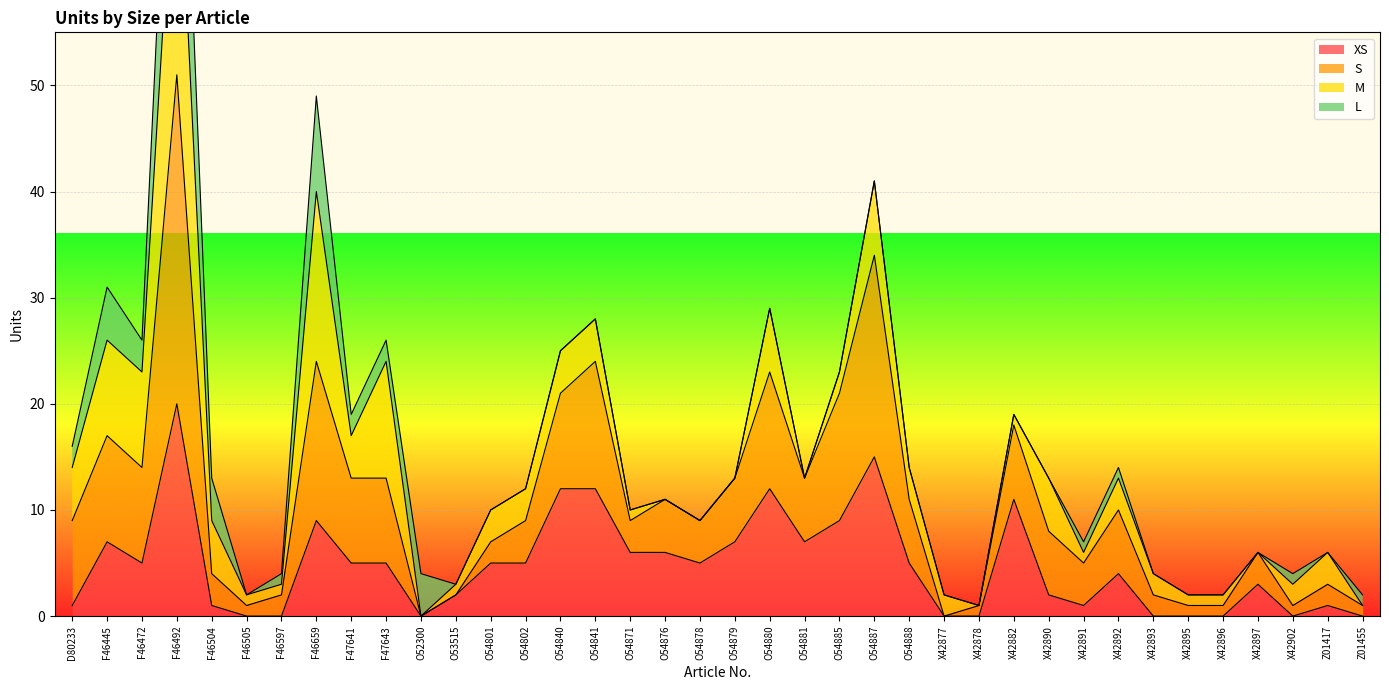

True or false: XS has a value of 6 at O54871.

True